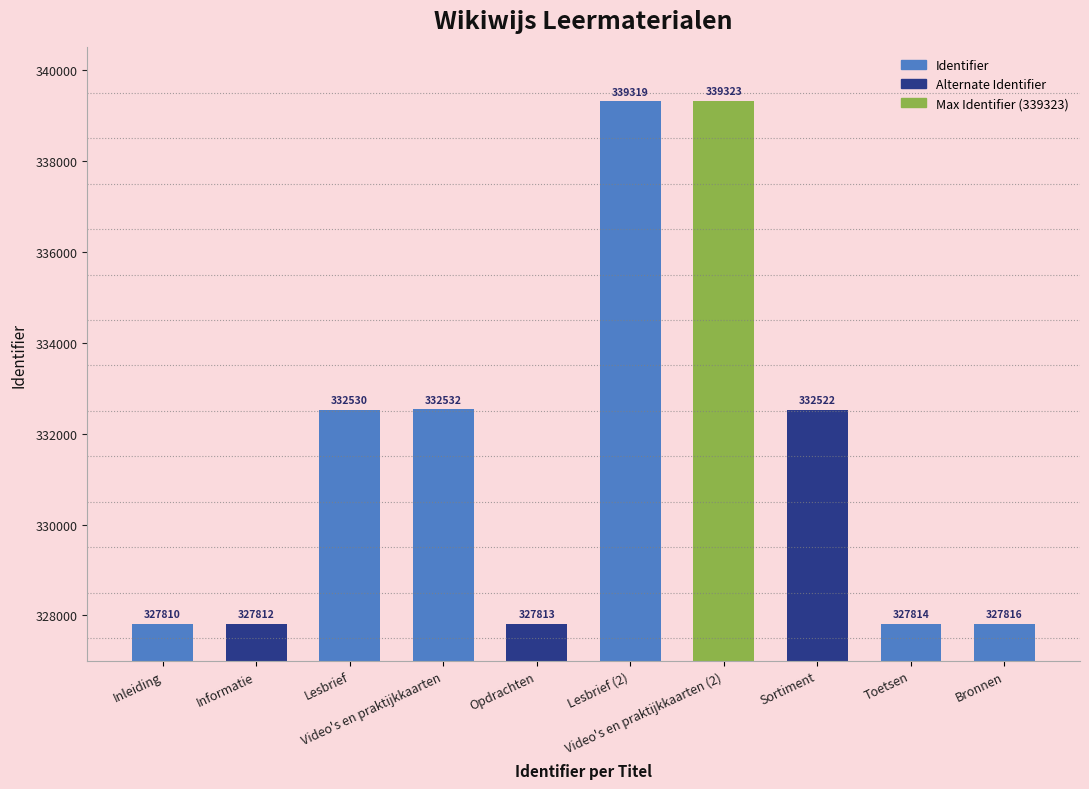

Which has a higher value, Lesbrief or Sortiment?

Lesbrief